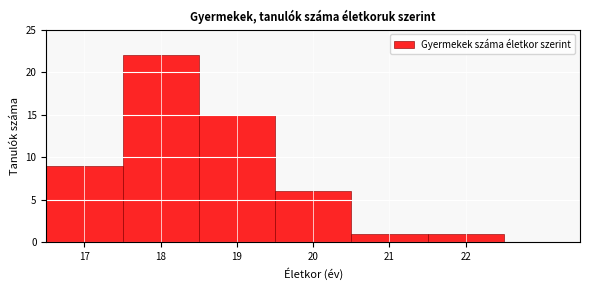

Over which range of the x-axis is the bar tallest?

17.5 to 18.5